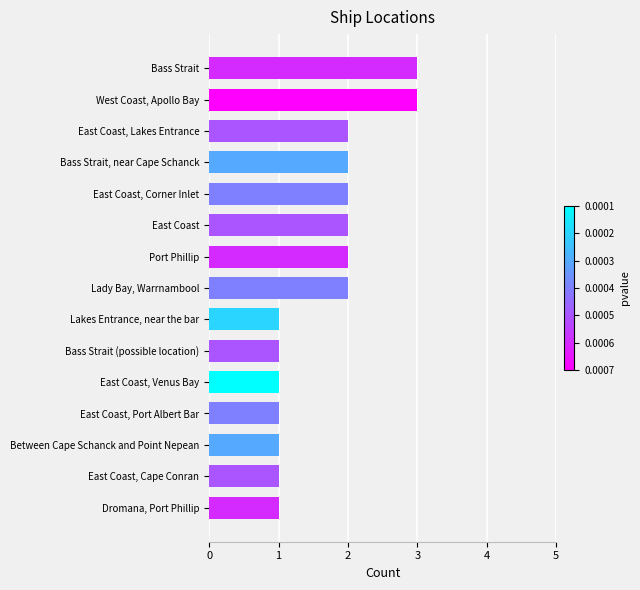

What is the sum of the values at West Coast, Apollo Bay and East Coast, Lakes Entrance?

5